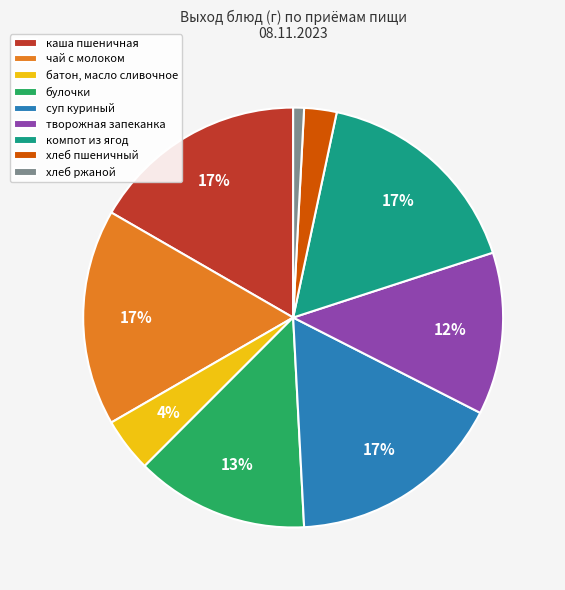

What percentage is the каша пшеничная slice, to the nearest percent?

17%